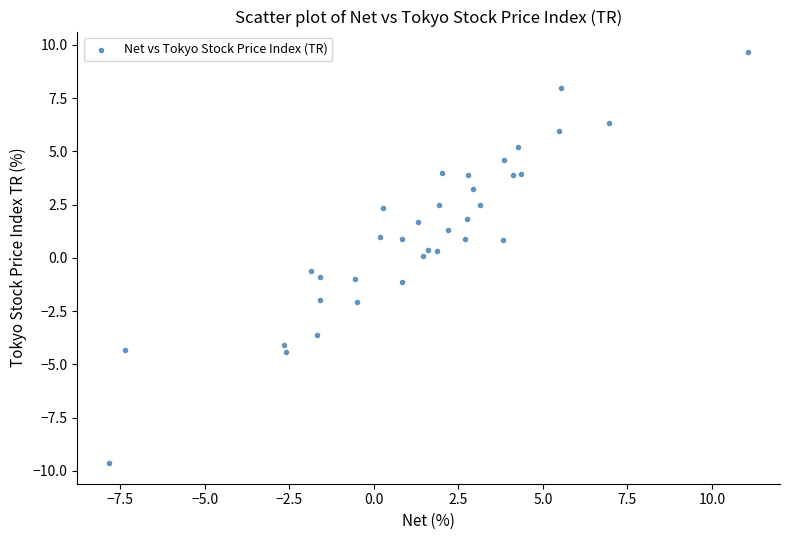

What is the range of Y values (max minus min)?

19.3